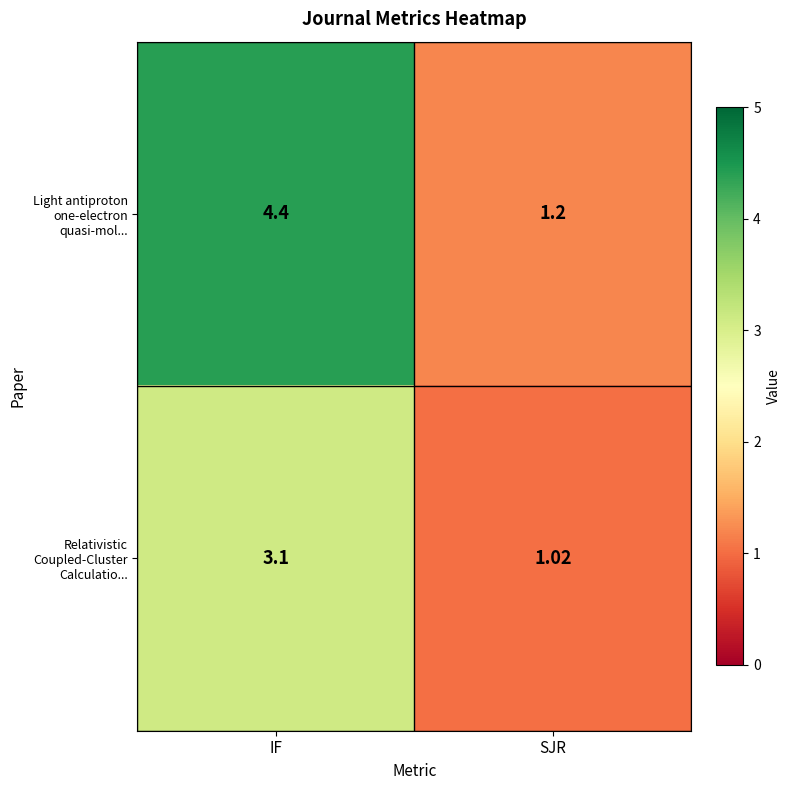

Rank the series by their average value, from highest to lowest.

Light antiproton one-electron quasi-mol..., Relativistic Coupled-Cluster Calculatio...